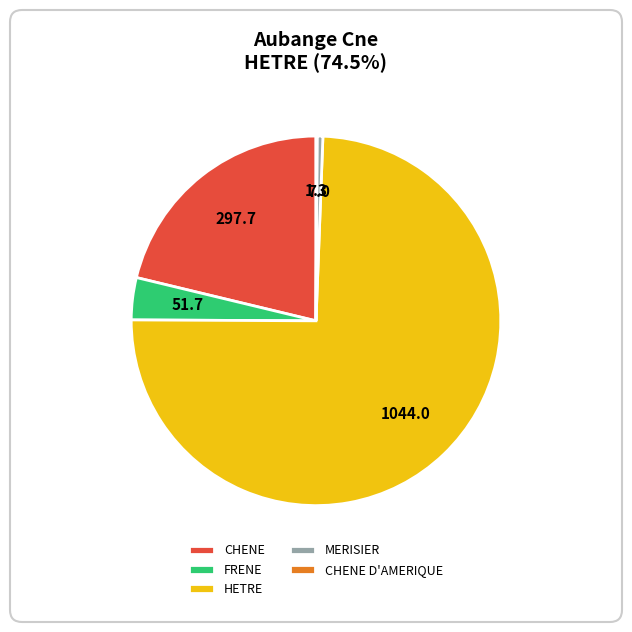

Combined, do HETRE and CHENE account for over 50%?

Yes